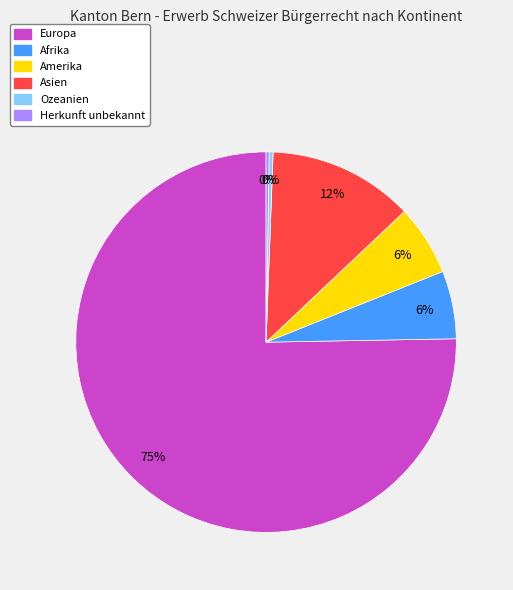

The Amerika slice represents 16% of the pie. True or false?

False